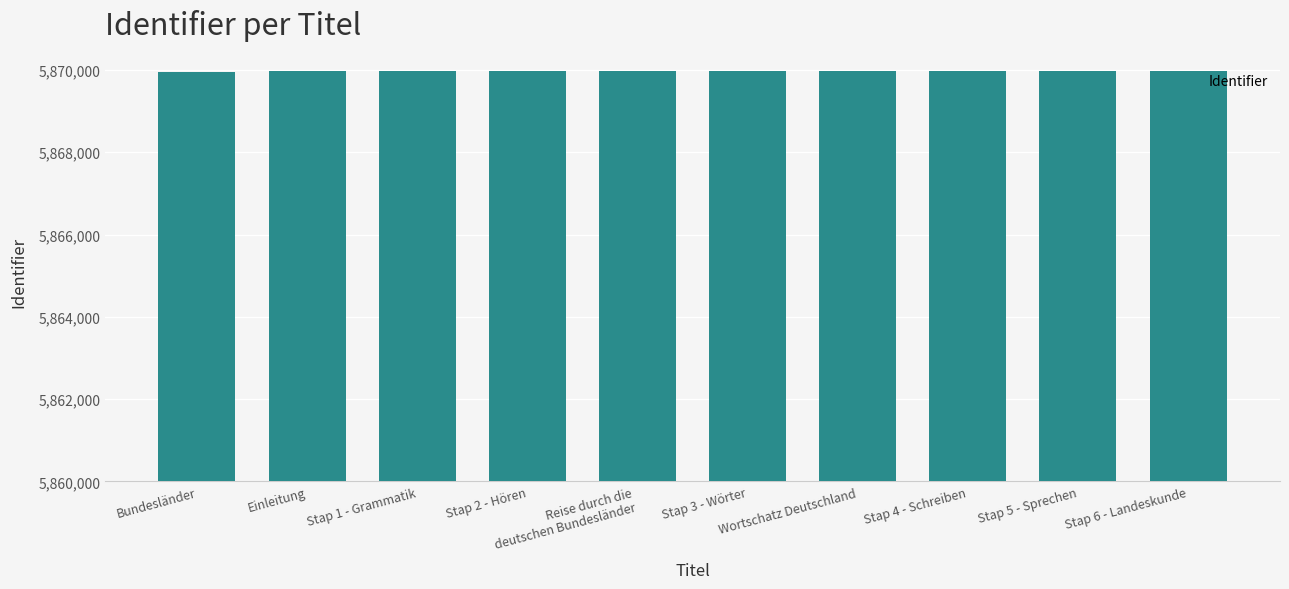

True or false: the data shows 2678632 at Stap 2 - Hören.

False